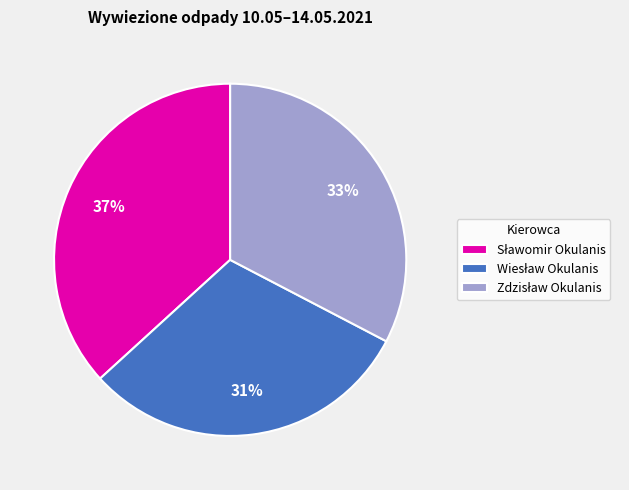

Does any single category account for the majority?

No